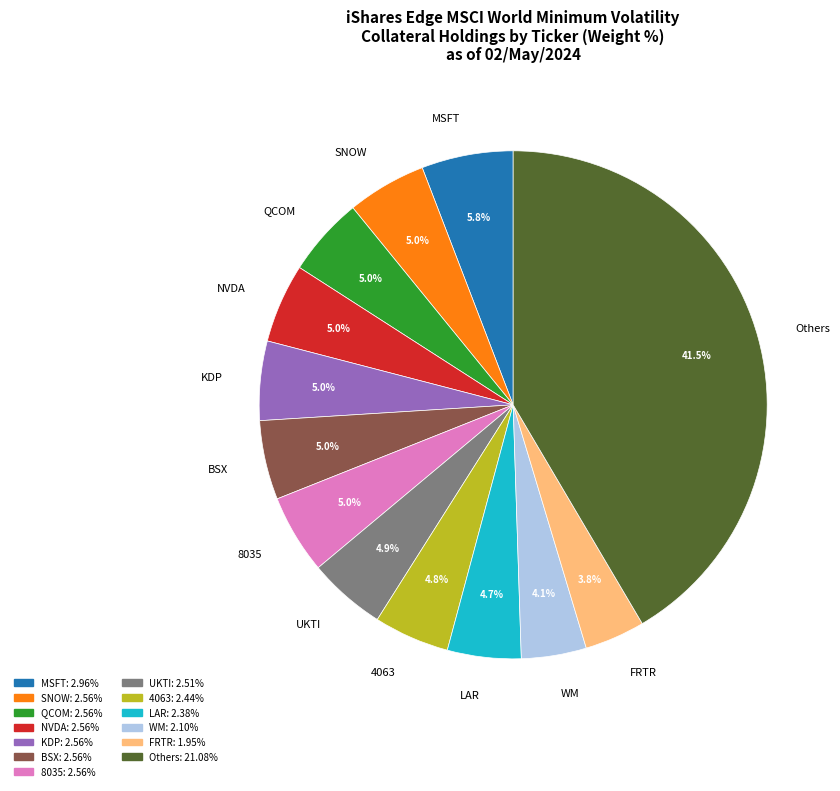

Is the sum of LAR and MSFT greater than half?

No